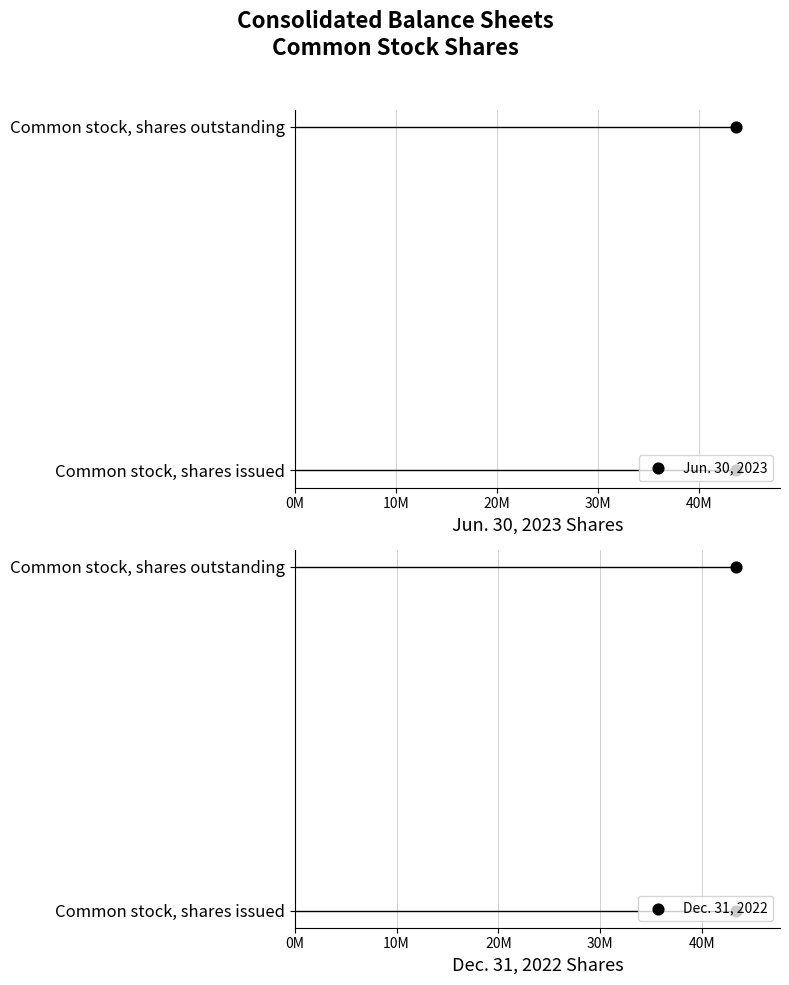

Which series has the largest total across all categories?

Jun. 30, 2023